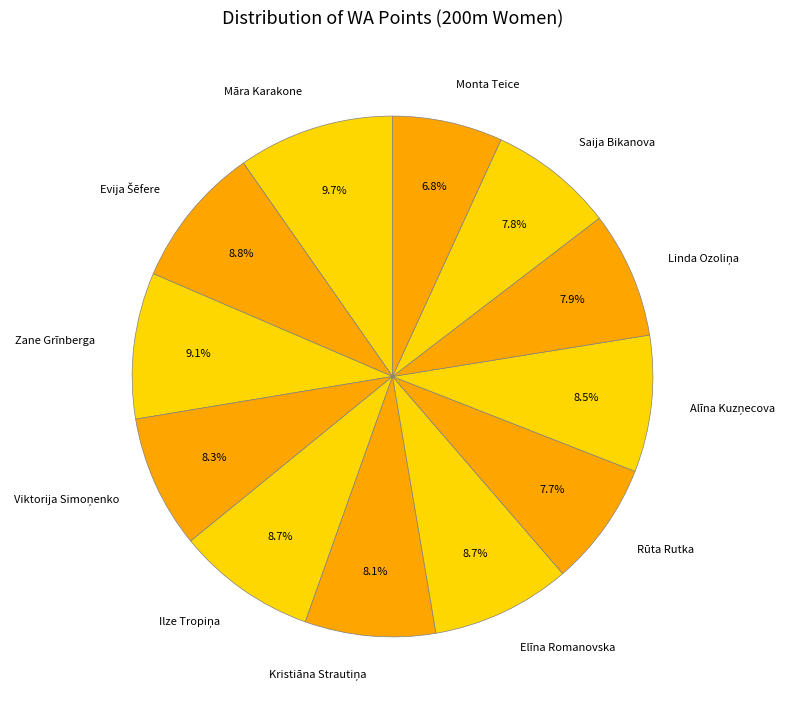

Which slice is the largest?

Māra Karakone